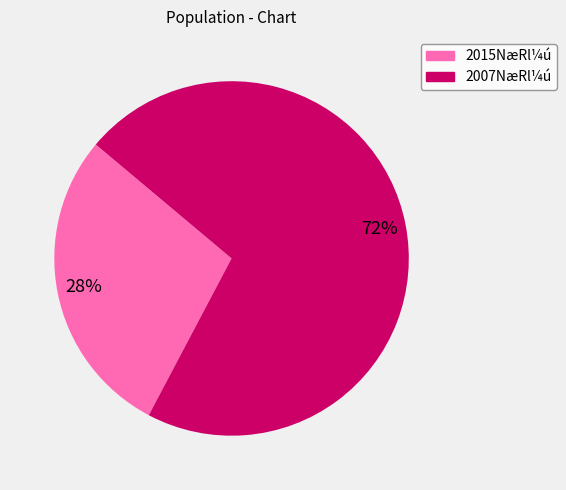

To the nearest percent, what is the average slice percentage?

50%